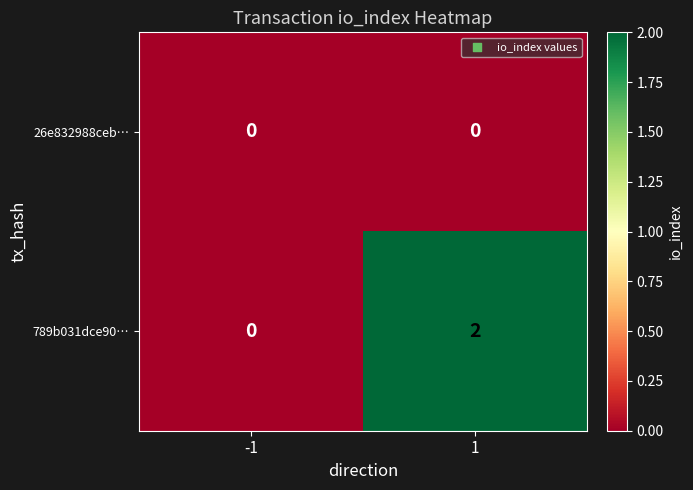

List the series in order of their overall mean, lowest first.

26e832988ceb…, 789b031dce90…